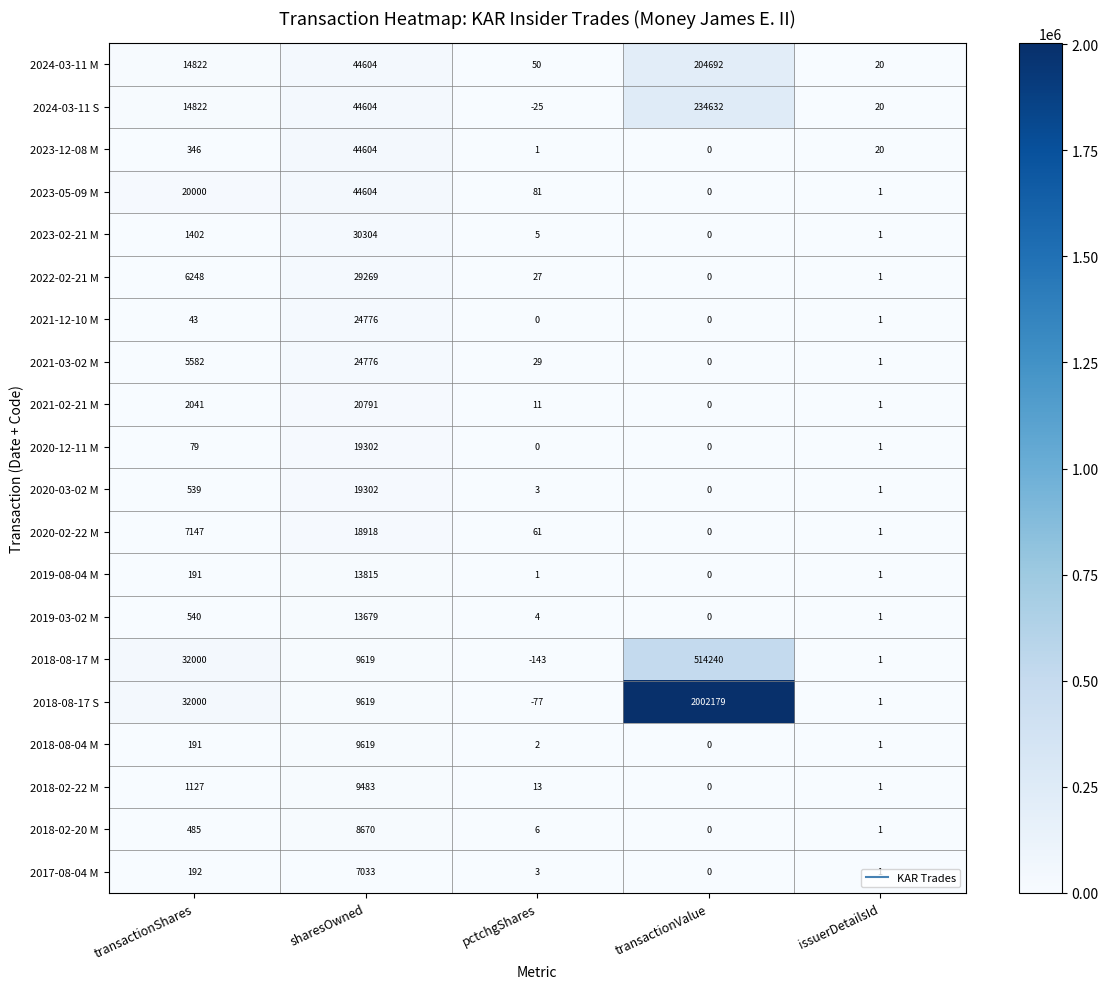

Which series changed the most between pctchgShares and issuerDetailsId?

2018-08-17 M